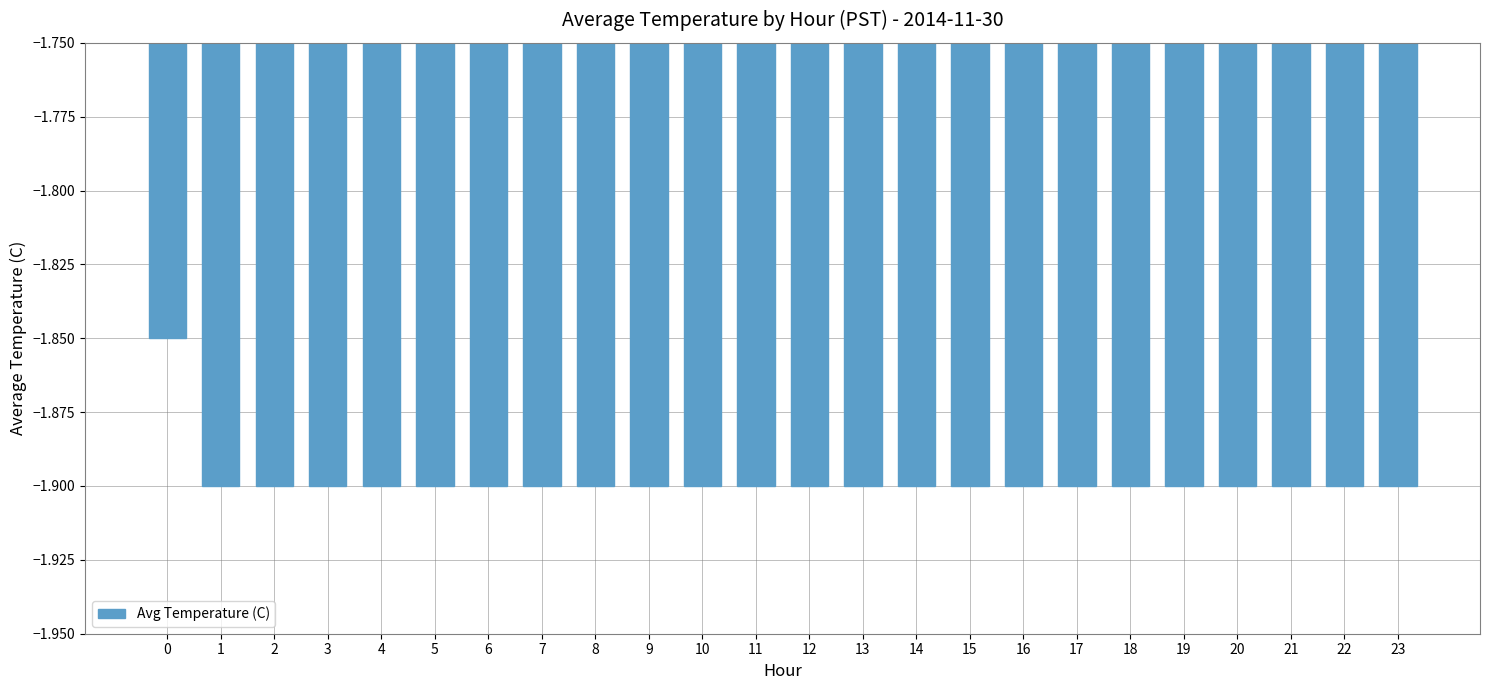

What is the sum of all values?

-45.5